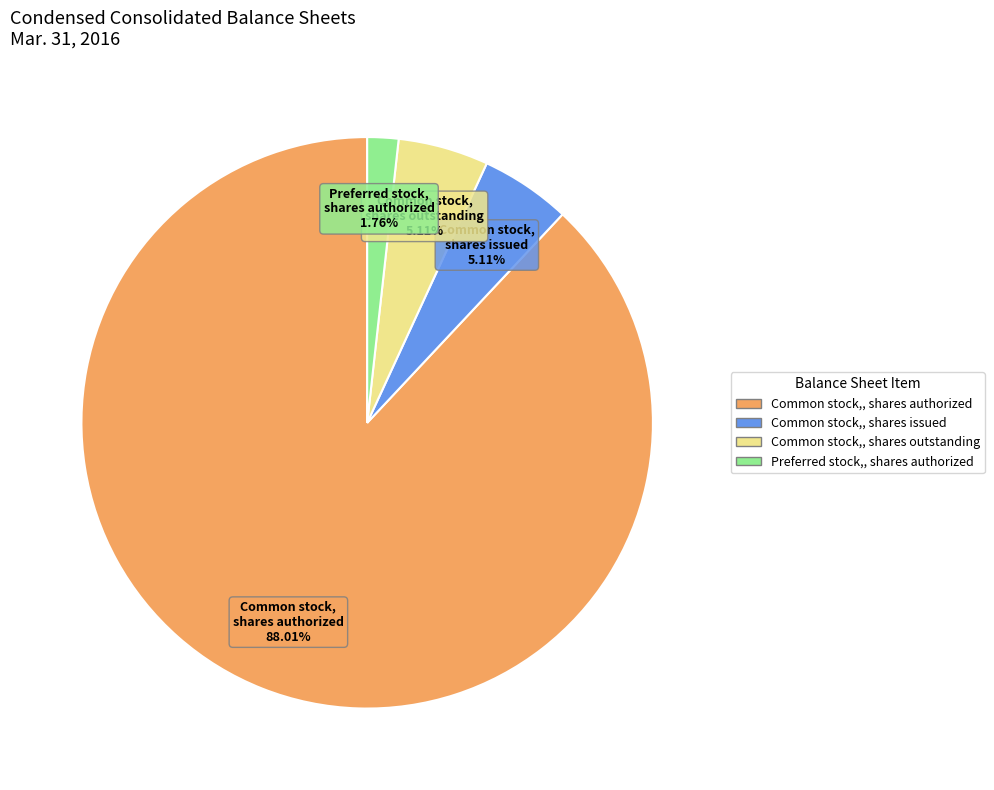

Does any single category account for the majority?

Yes